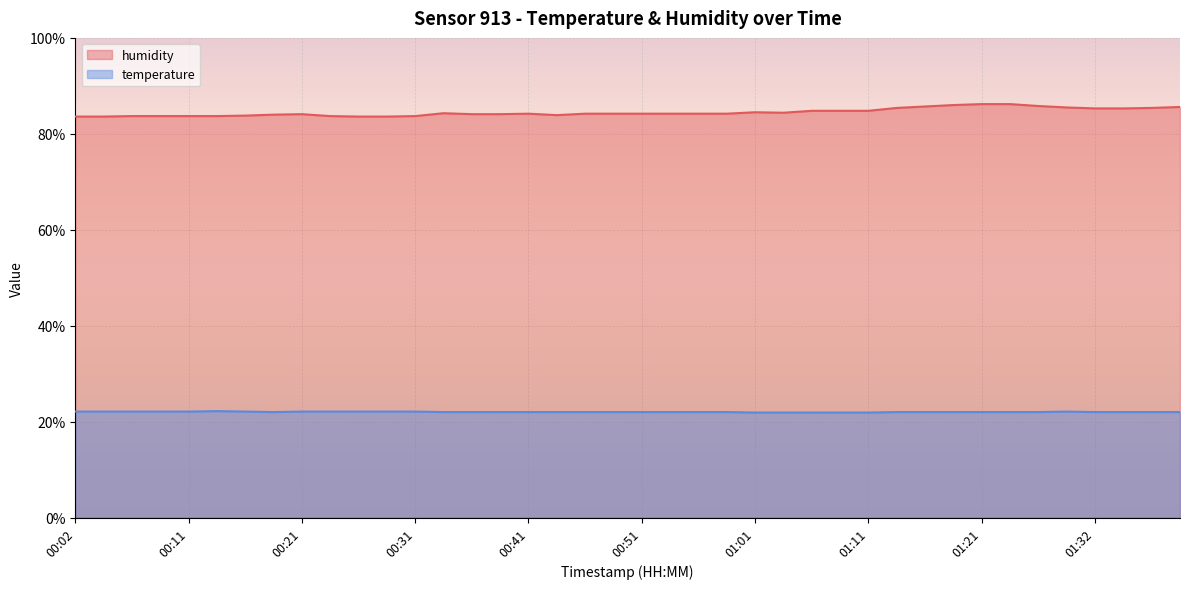

Between 00:16 and 01:32, which is larger?

01:32